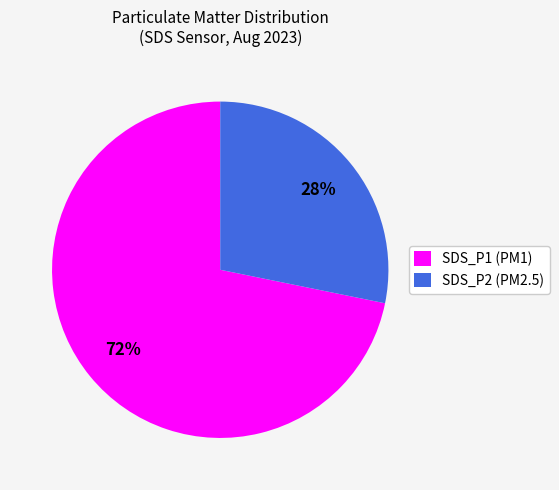

What is the largest slice in the pie chart?

SDS_P1